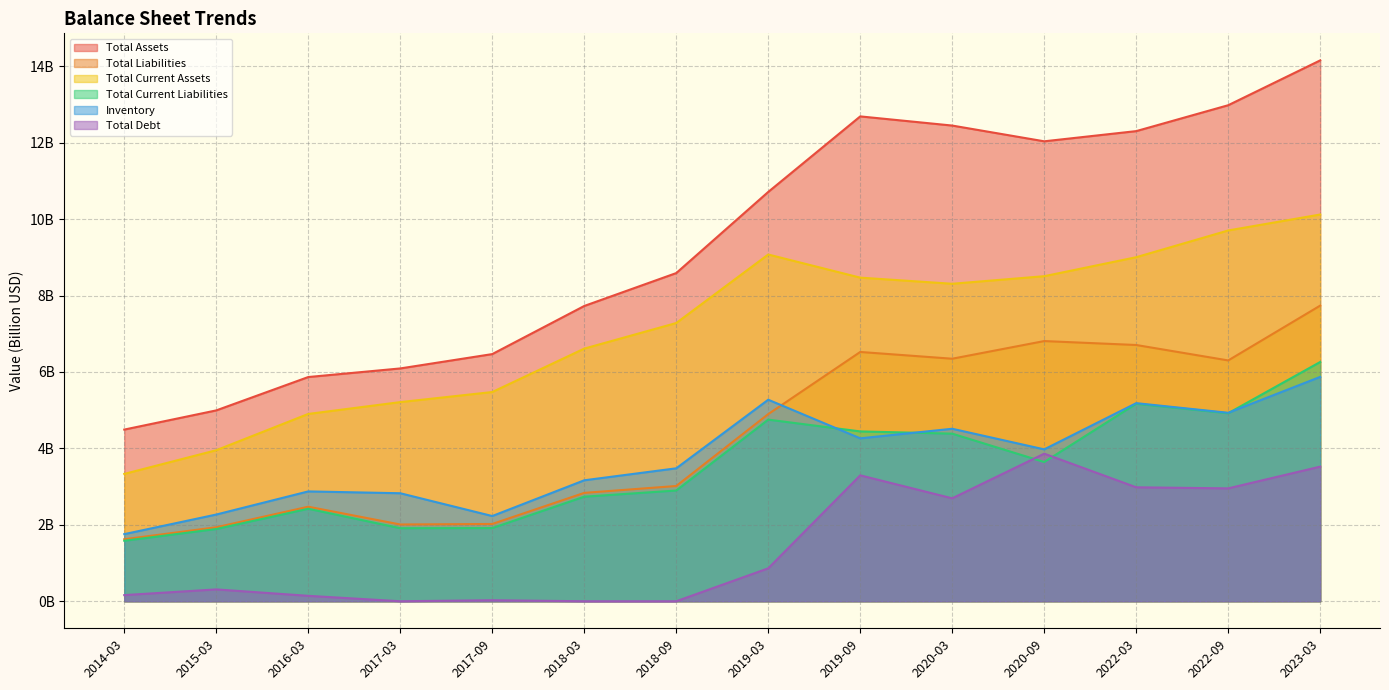

Rank the categories by Total Liabilities value from highest to lowest.

2023-03, 2020-09, 2022-03, 2019-09, 2020-03, 2022-09, 2019-03, 2018-09, 2018-03, 2016-03, 2017-09, 2017-03, 2015-03, 2014-03